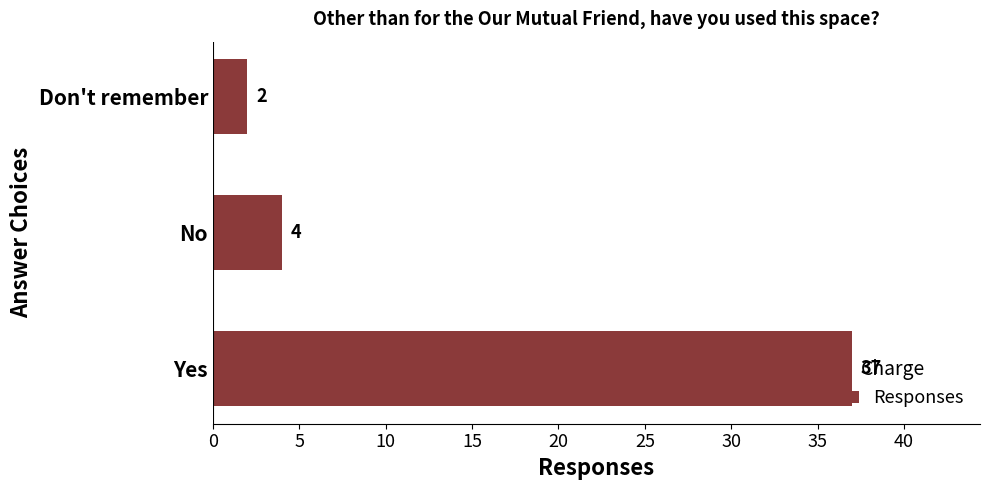

Approximately how many times larger is the value at Don't remember compared to No?

0.5